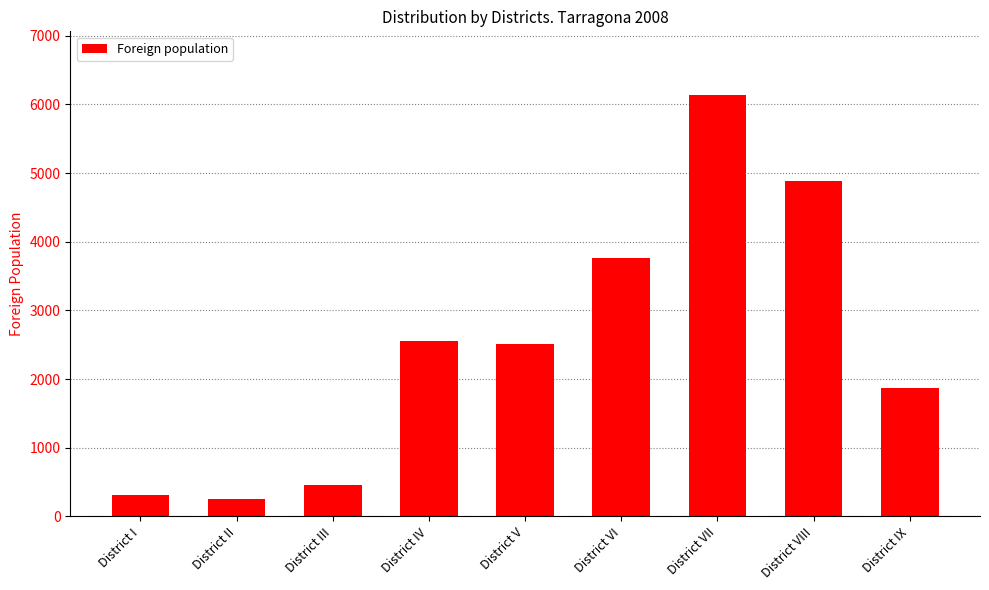

What is the value of the 4th bar from the left?

2556